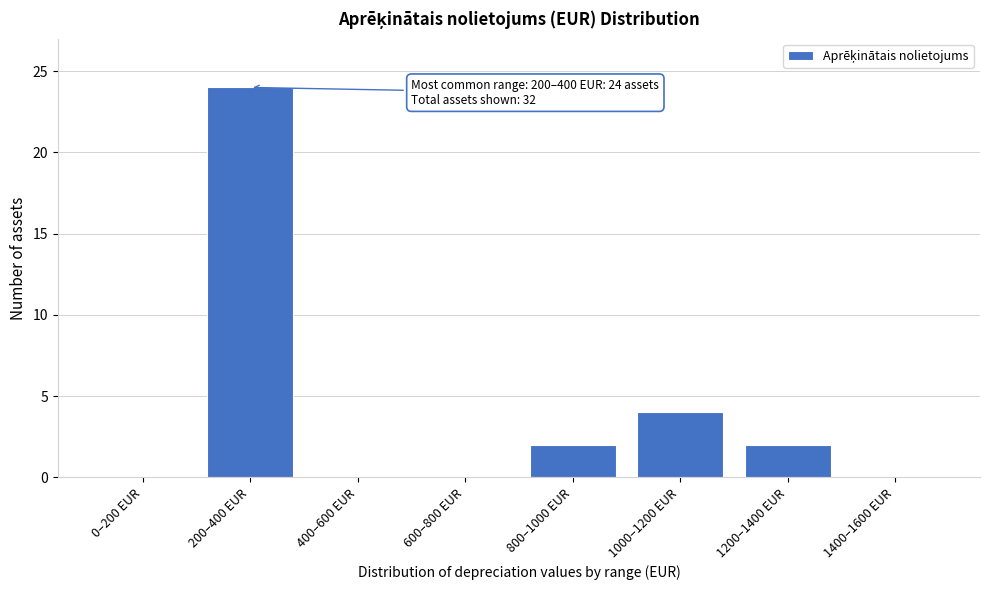

Reading left to right, what are all the values shown in this chart?

0–200 EUR=0	200–400 EUR=24	400–600 EUR=0	600–800 EUR=0	800–1000 EUR=2	1000–1200 EUR=4	1200–1400 EUR=2	1400–1600 EUR=0